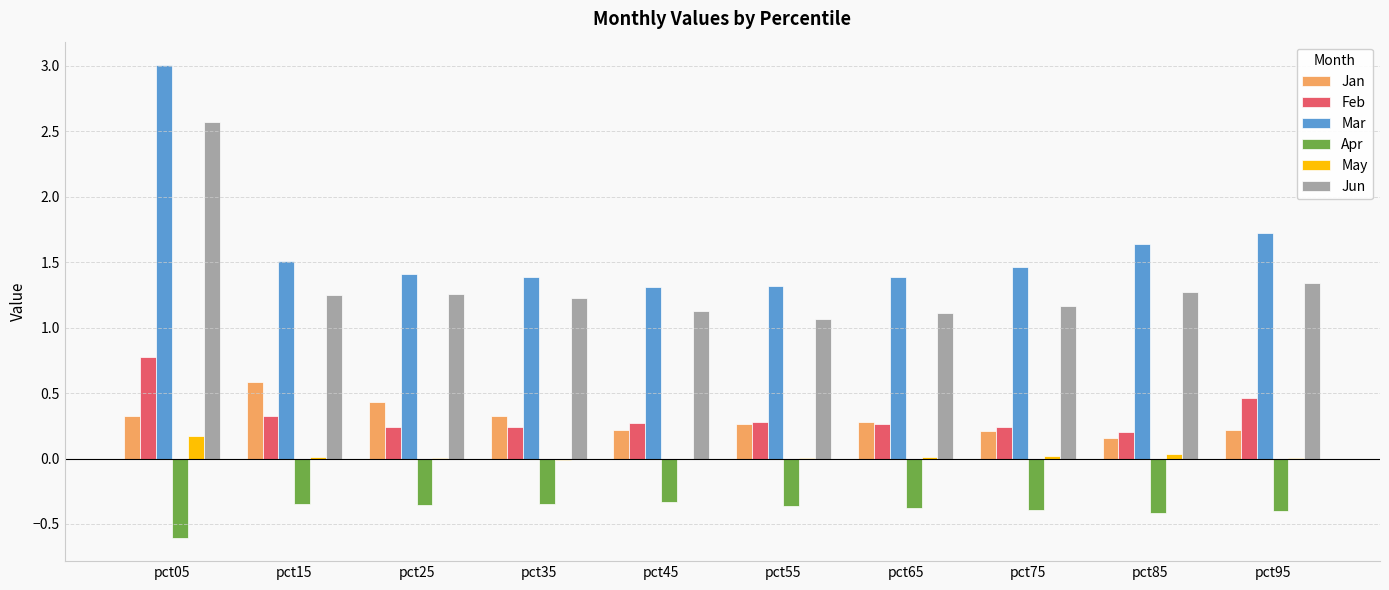

True or false: Jun has a value of 1.6 at pct45.

False